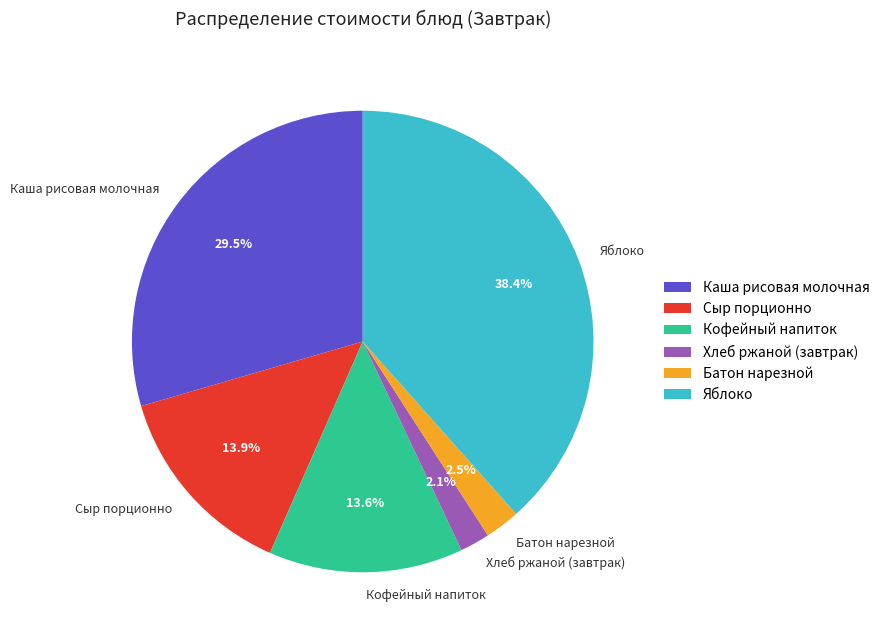

To the nearest percent, what is the average slice percentage?

17%